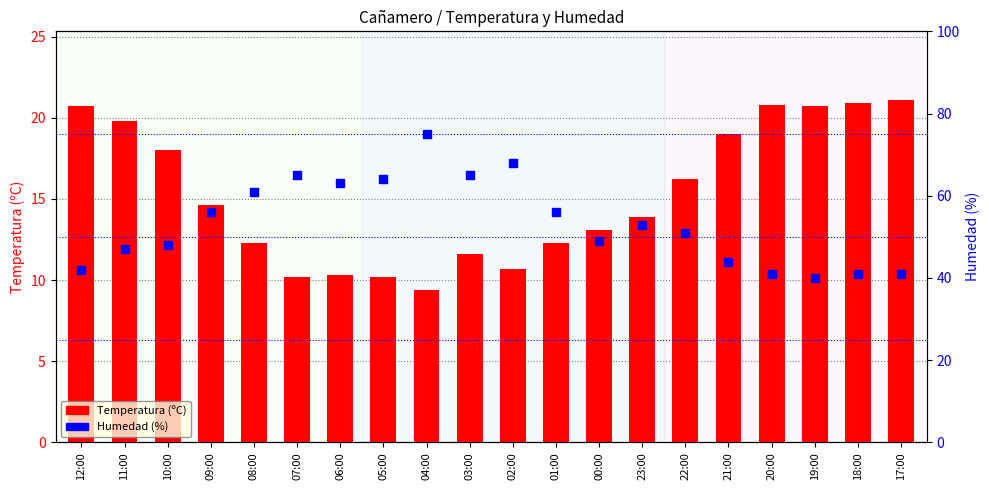

Which series has the widest spread of Y values?

Humedad (%)